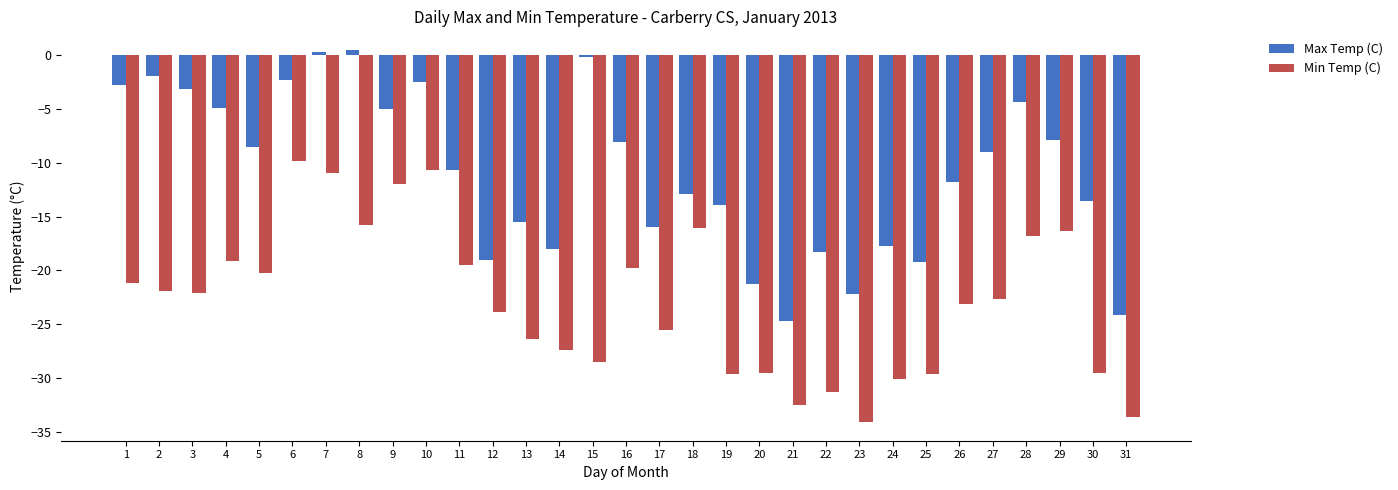

Which series has the widest spread of values?

Max Temp (C)